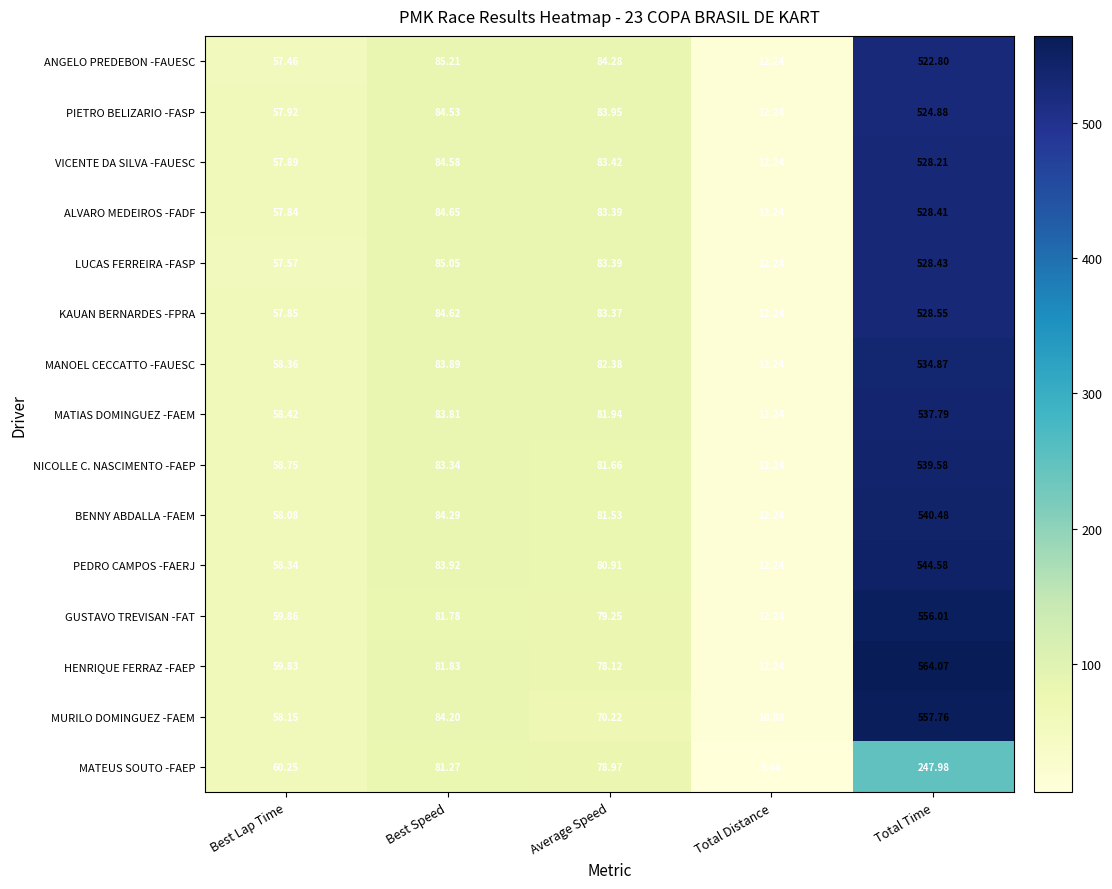

Which series has the widest spread of values?

HENRIQUE FERRAZ -FAEP